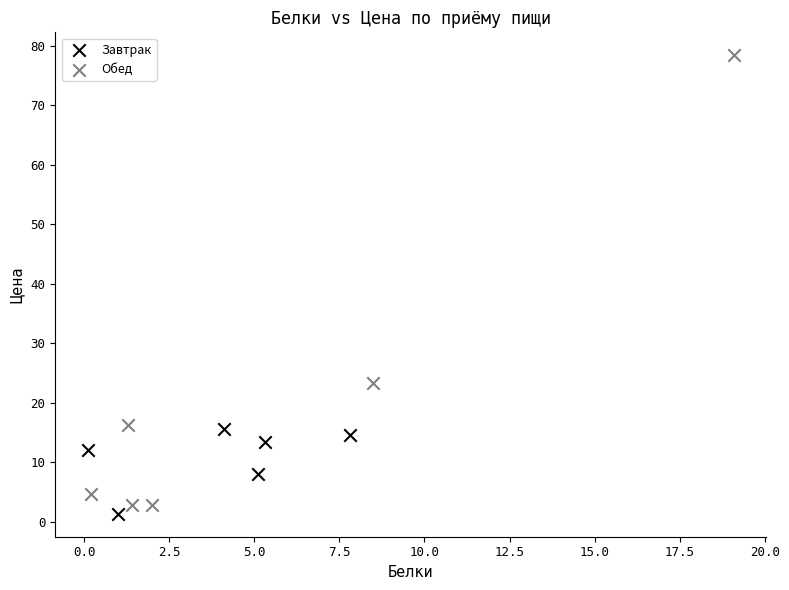

Which series has the largest Y range (max minus min)?

Обед